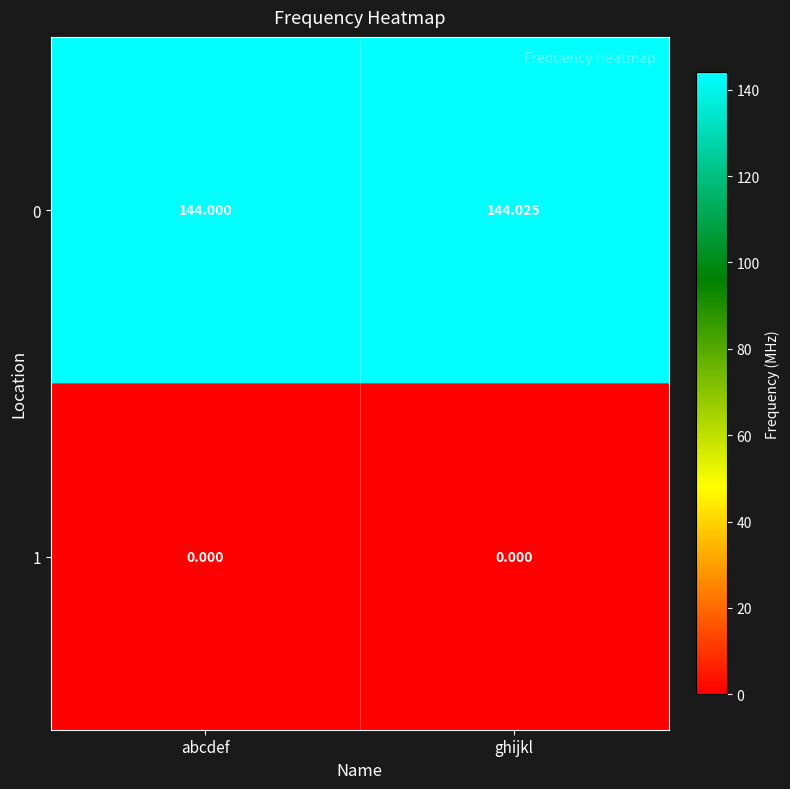

At abcdef, list the series in order from smallest to largest.

1, 0